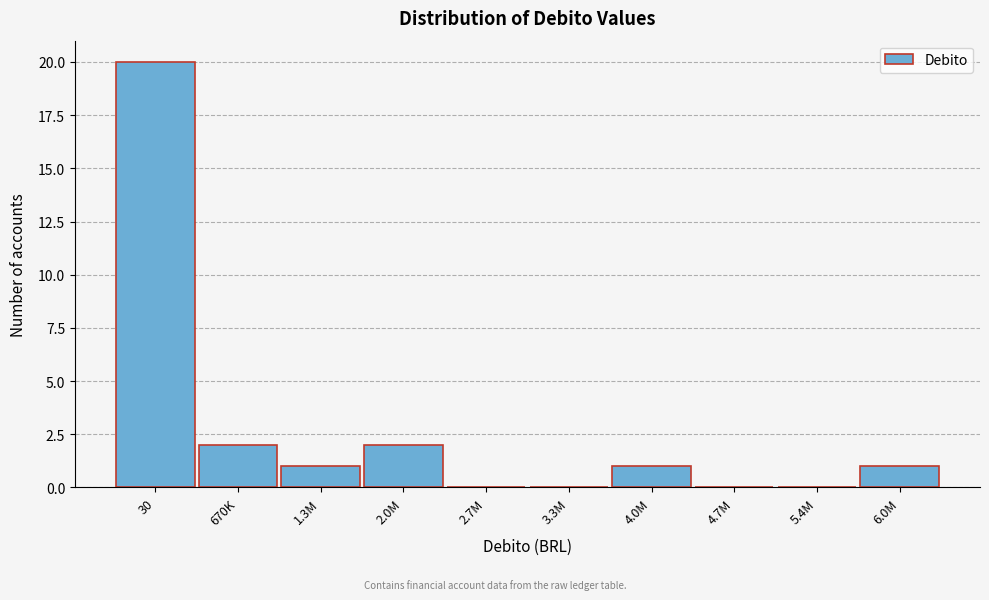

Reading left to right, extract all data points from this chart.

30=20	670K=2	1.3M=1	2.0M=2	2.7M=0	3.3M=0	4.0M=1	4.7M=0	5.4M=0	6.0M=1